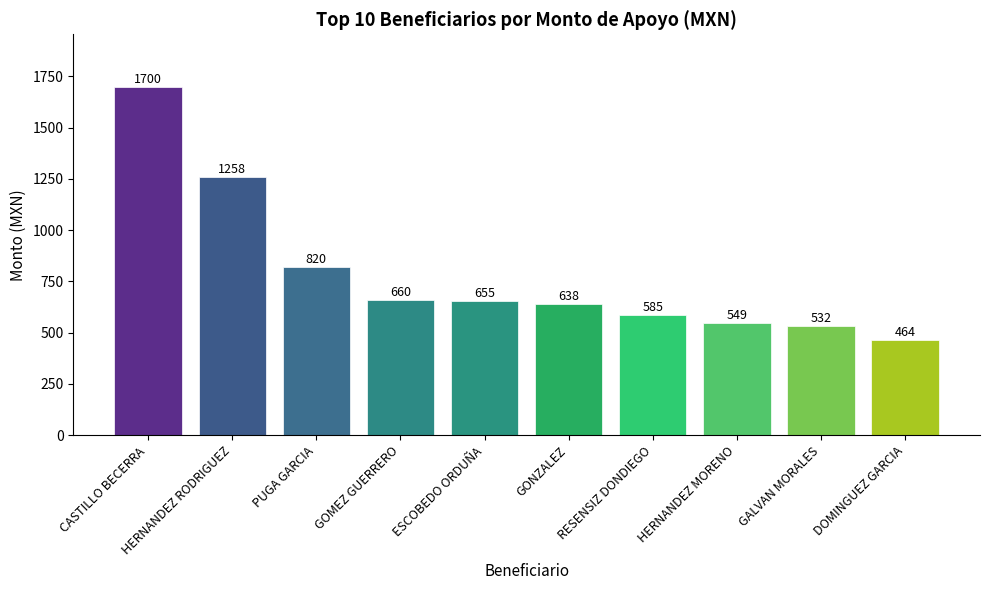

What is the minimum value shown in the chart?

463.5